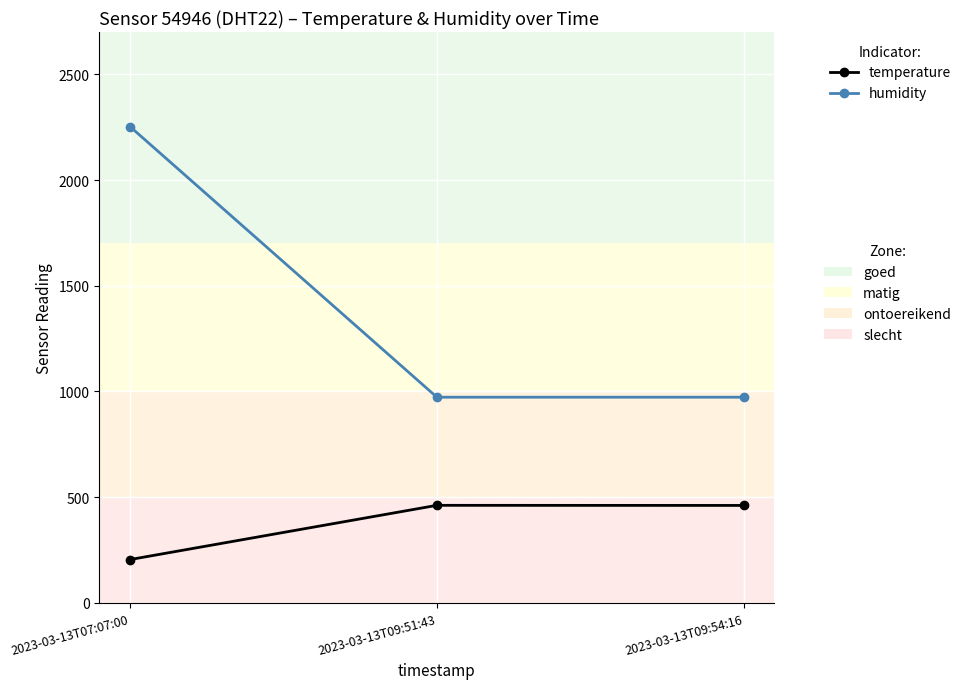

What is the label of the 2nd point from the right?

2023-03-13T09:51:43